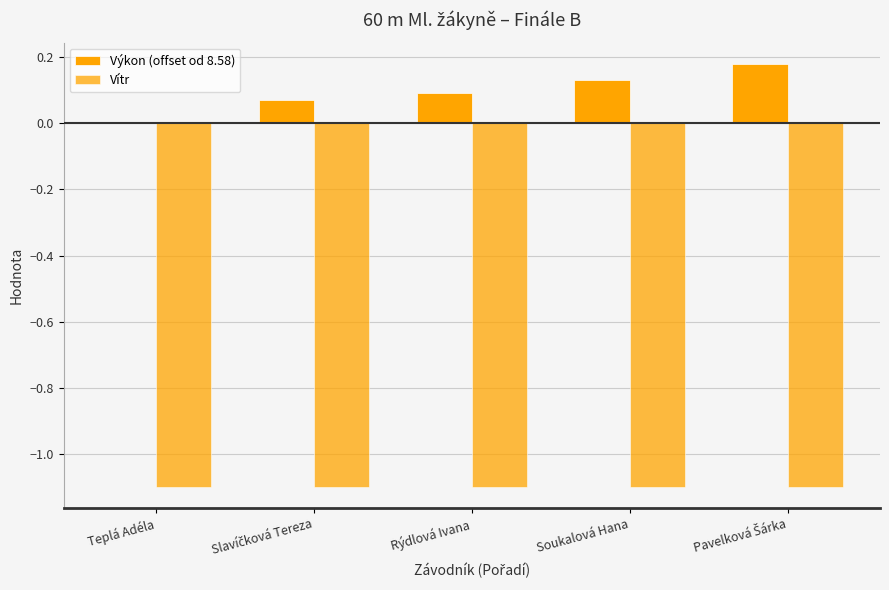

Which series changed the most between Rýdlová Ivana and Soukalová Hana?

Výkon (offset od 8.58)